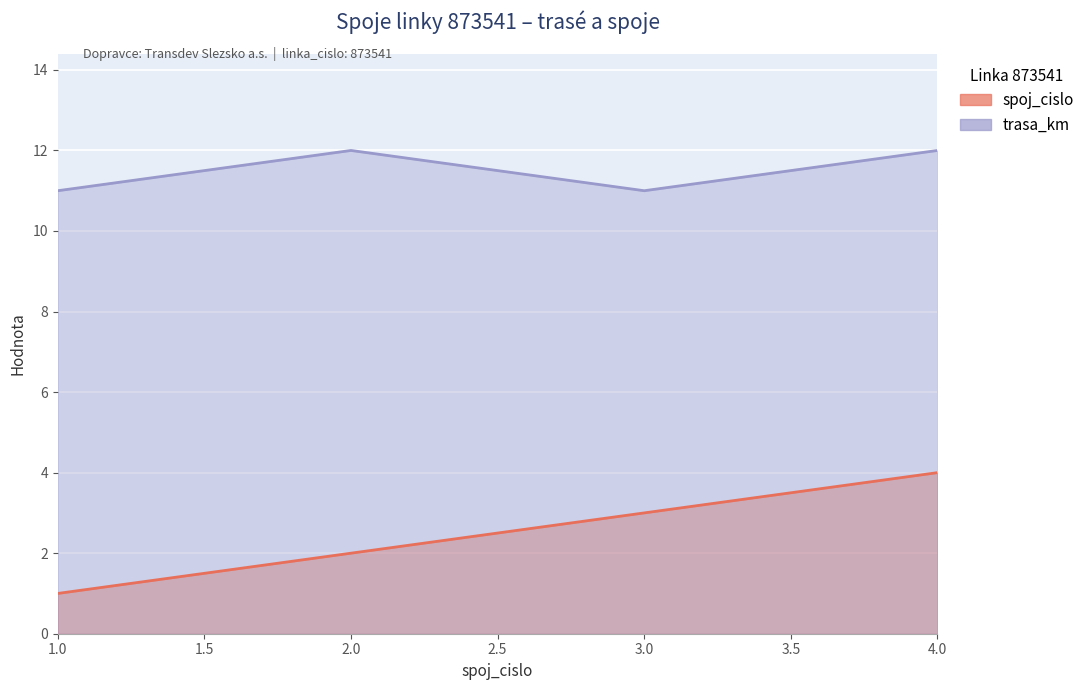

At which category does trasa_km reach its first local valley?

3